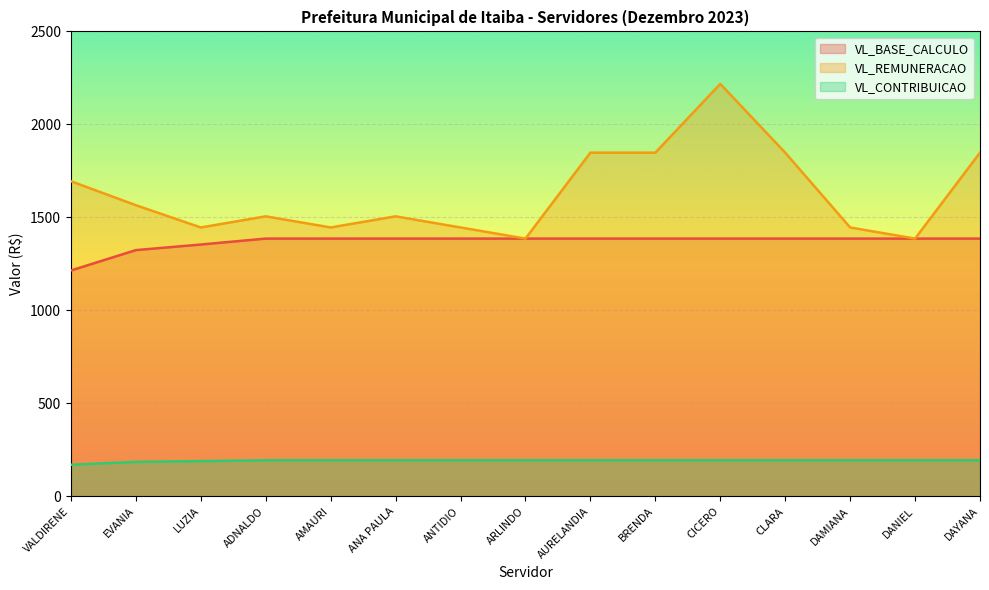

Reading left to right, transcribe all the data shown in this chart.

VL_BASE_CALCULO: 1214.4	1324.0	1354.0	1386.0	1386.0	1386.0	1386.0	1386.0	1386.0	1386.0	1386.0	1386.0	1386.0	1386.0	1386.0
VL_REMUNERACAO: 1694.4	1565.5	1445.8	1505.6	1445.8	1505.6	1445.8	1386.0	1848.0	1848.0	2217.6	1848.0	1445.8	1386.0	1848.0
VL_CONTRIBUICAO: 170.0	185.4	189.6	194.0	194.0	194.0	194.0	194.0	194.0	194.0	194.0	194.0	194.0	194.0	194.0